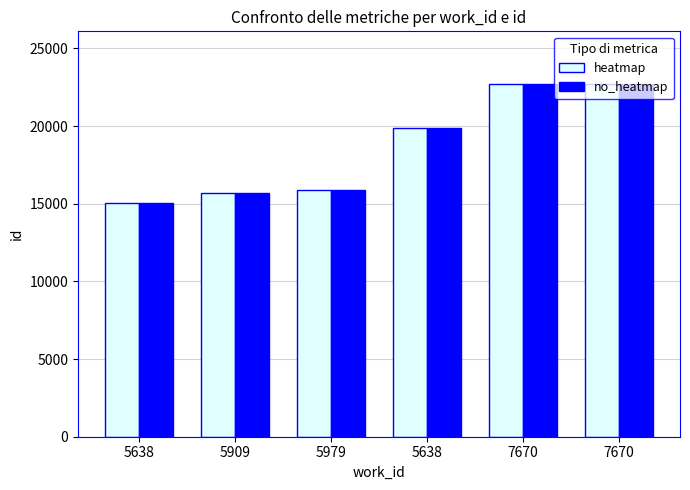

At which label does heatmap first exceed 19872?

7670